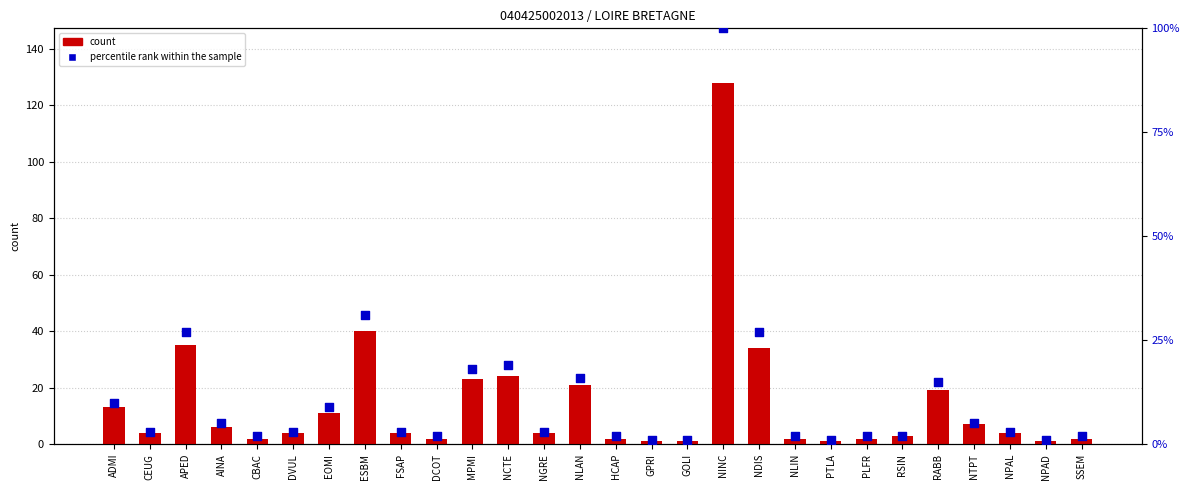

Which series contains the highest Y value?

count